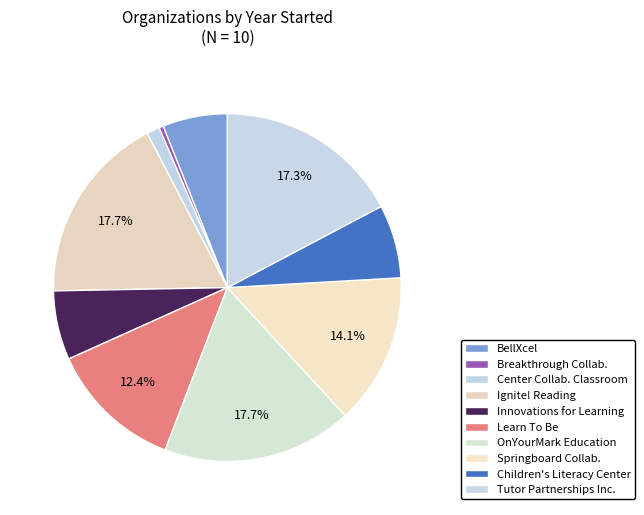

To the nearest percent, what is the average slice percentage?

10%